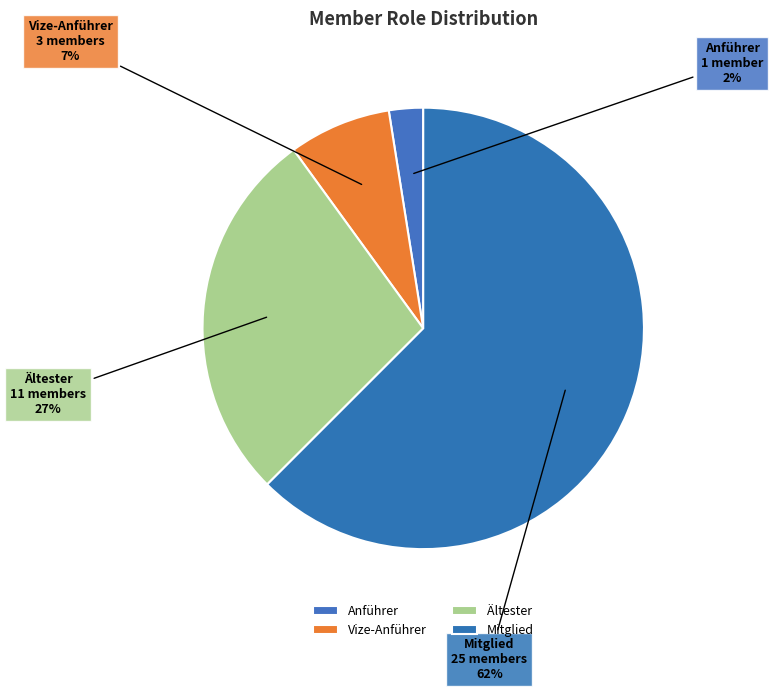

True or false: Vize-Anführer accounts for 20% of the total.

False